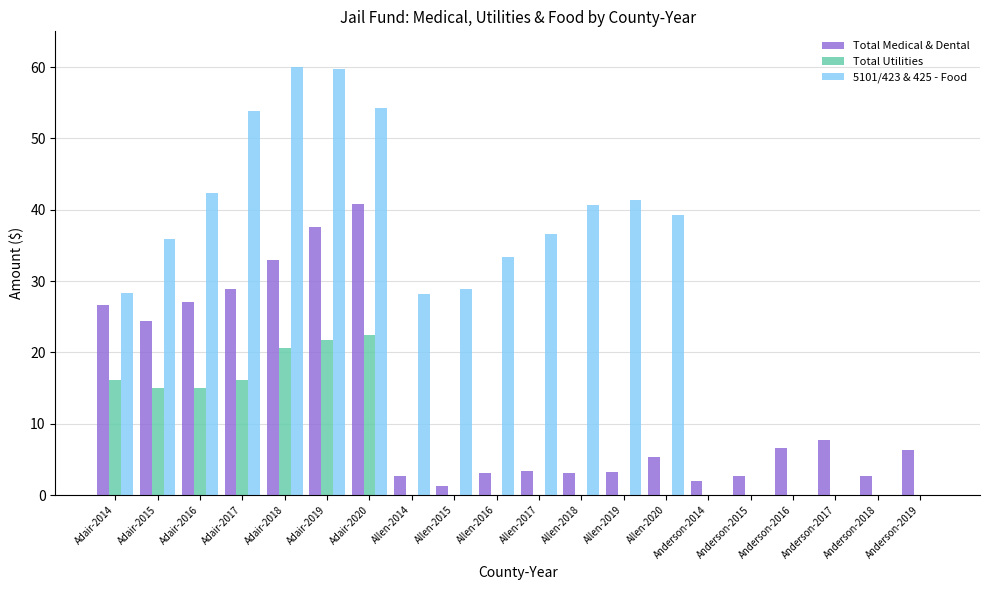

Between Adair-2017 and Allen-2016, which series saw the biggest shift?

Total Medical & Dental